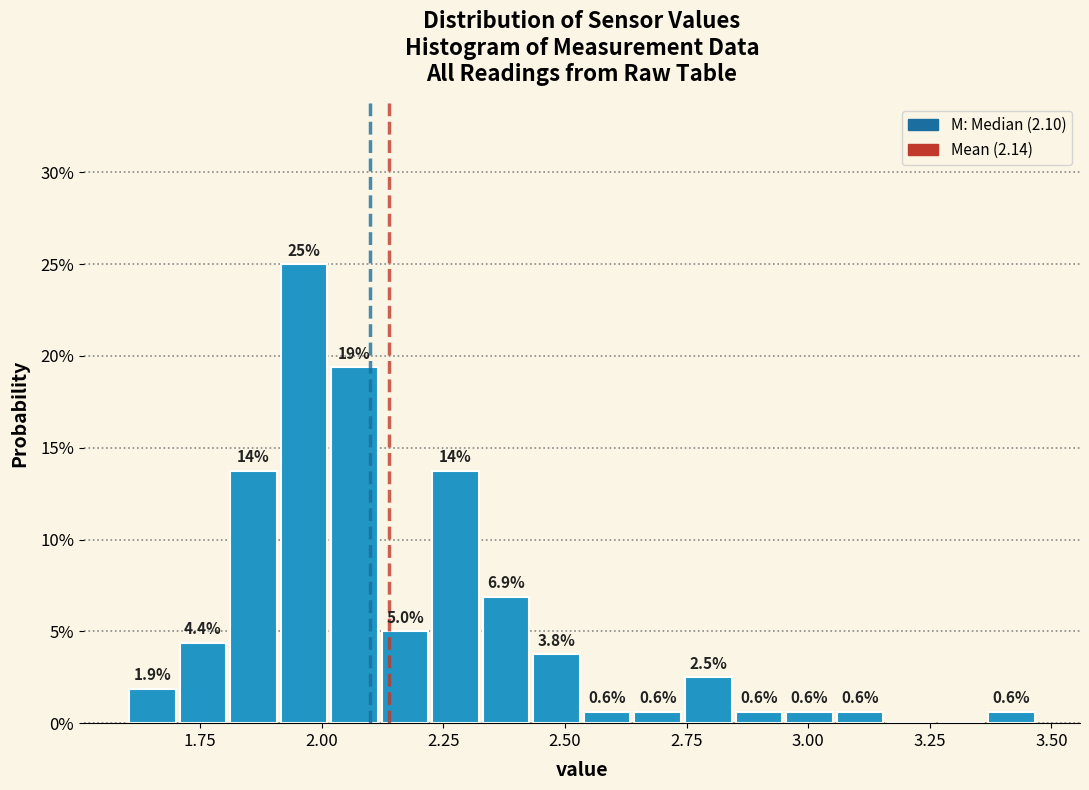

Around what value on the x-axis is the tallest bar? Give the approximate position of its centre, as read against the axis.

1.95